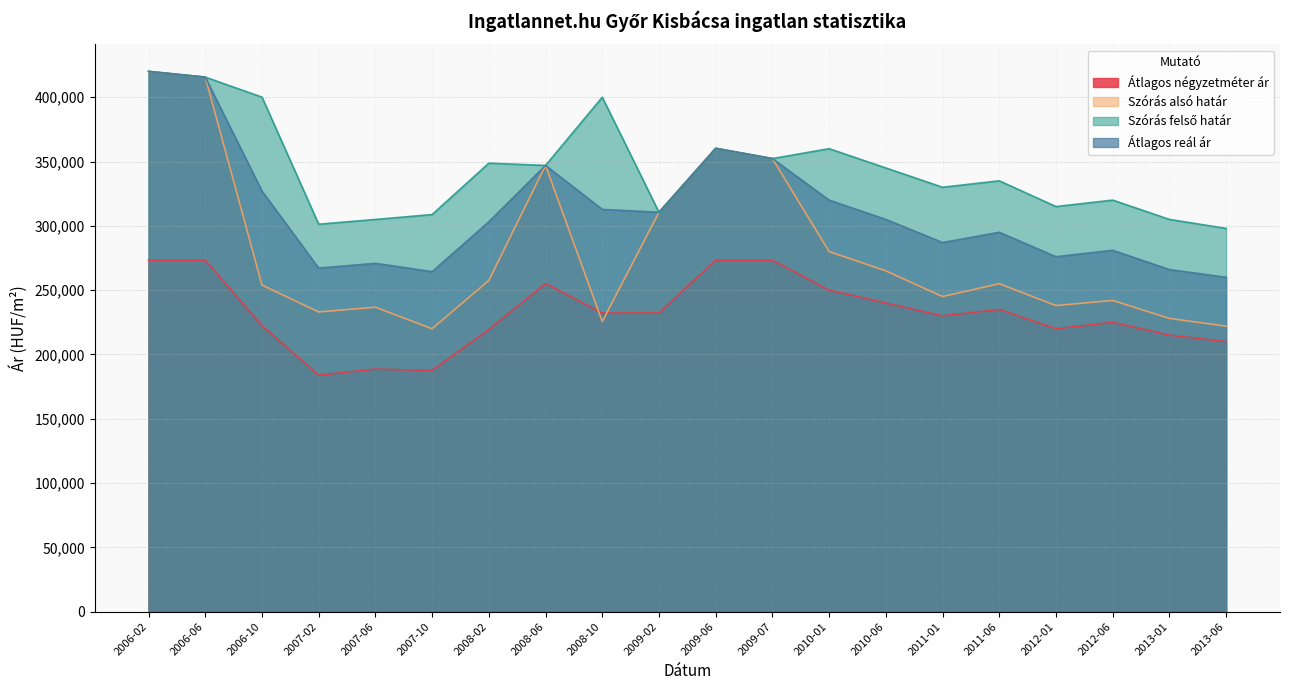

At which category does Szórás alsó határ reach its first local peak?

2007-06